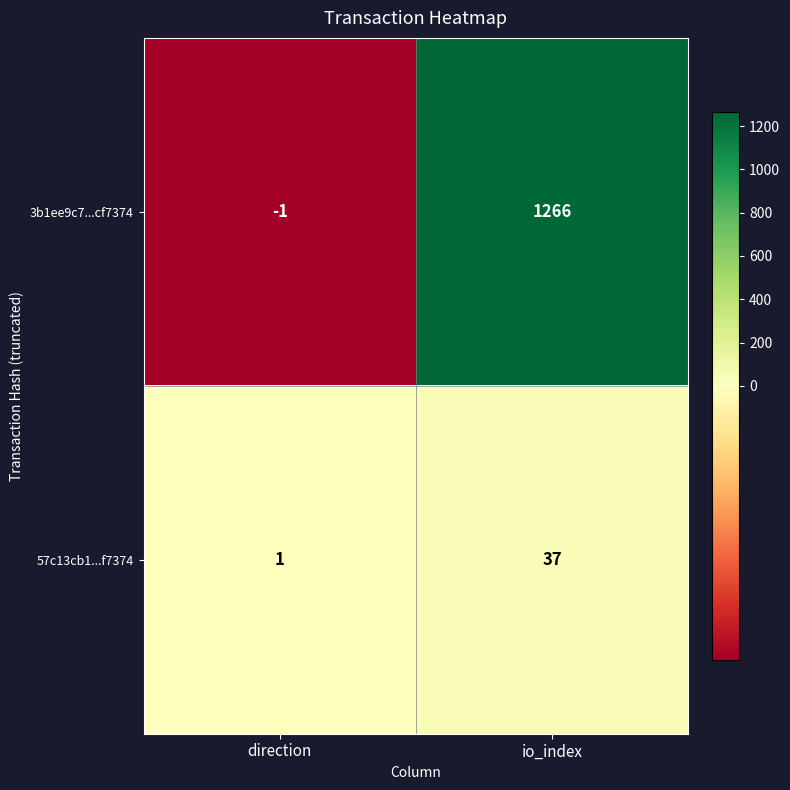

Is it true that 57c13cb1...f7374 equals 37 at io_index?

True